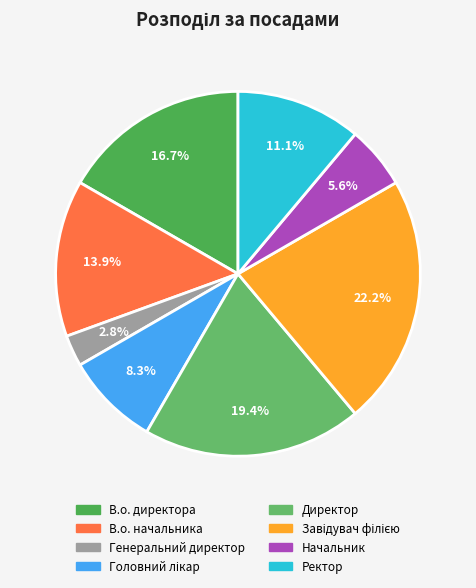

Is В.о. начальника the majority of the pie?

No